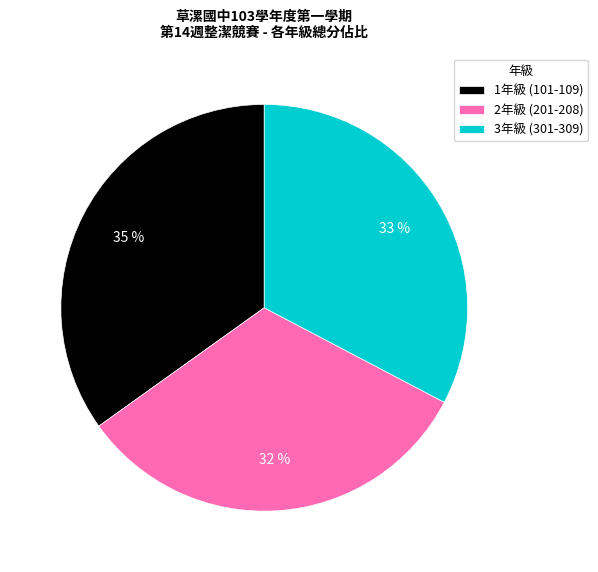

Combined, do 3年級 (301-309) and 1年級 (101-109) account for over 50%?

Yes